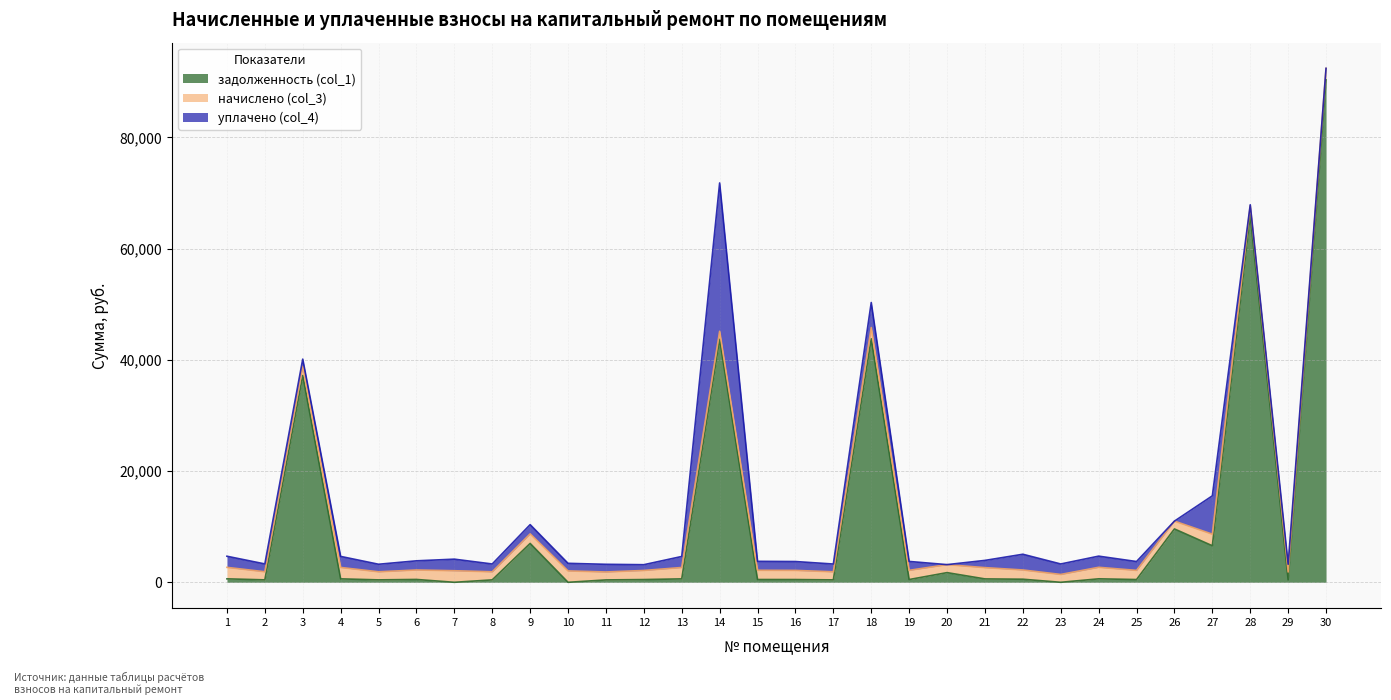

What is the average value of the начислено (col_3) series?

1717.6